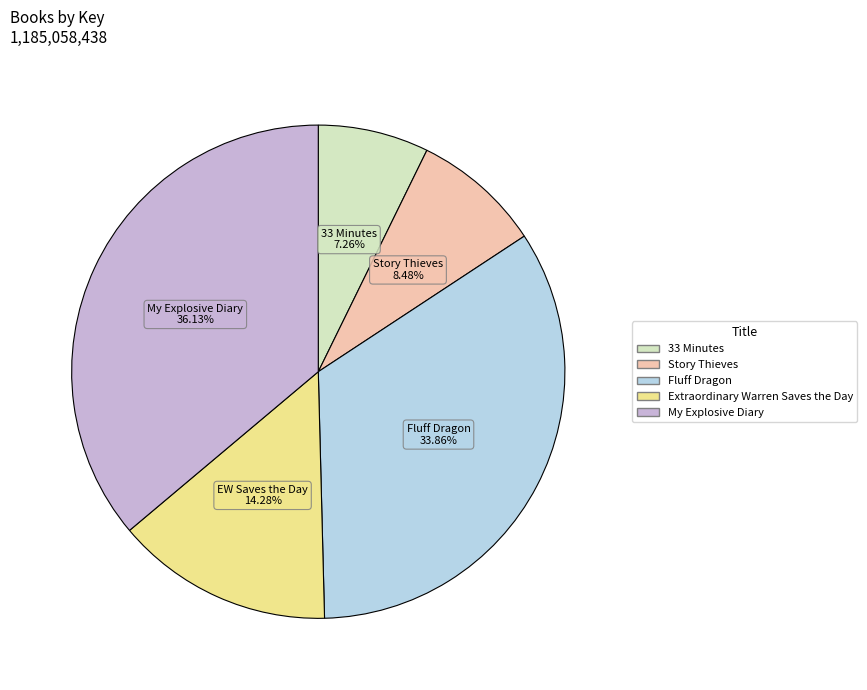

Is it true that 33 Minutes is 7% of the pie?

True